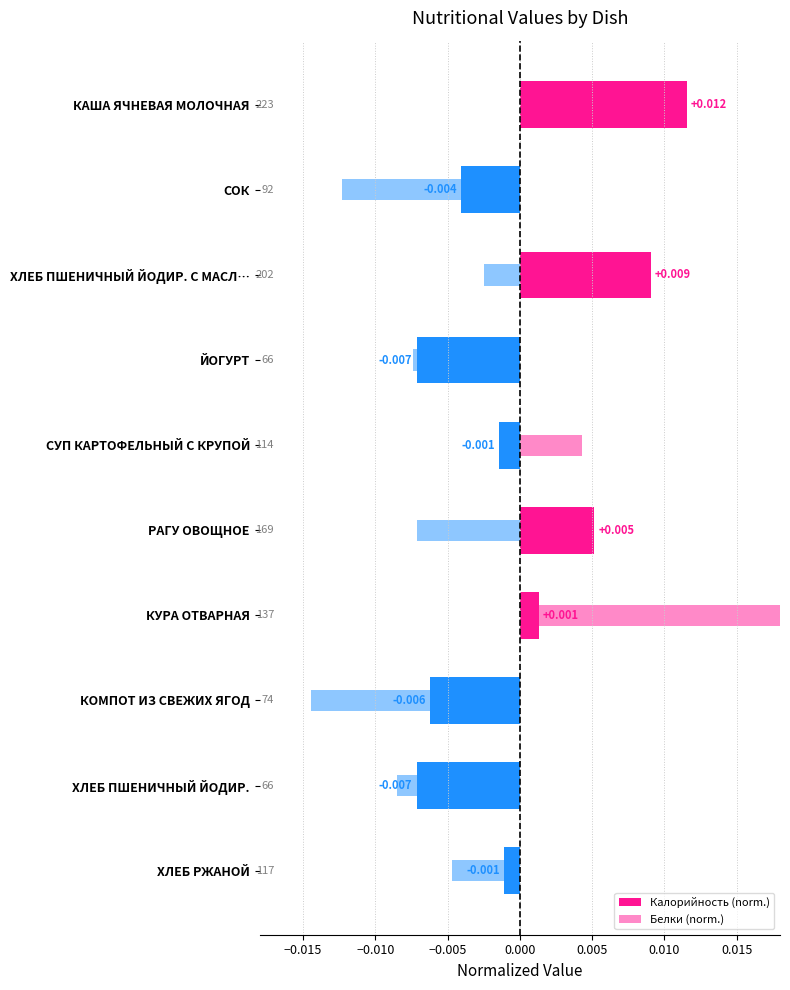

Is it true that Белки (norm.) equals -0.0 at КОМПОТ ИЗ СВЕЖИХ ЯГОД?

False